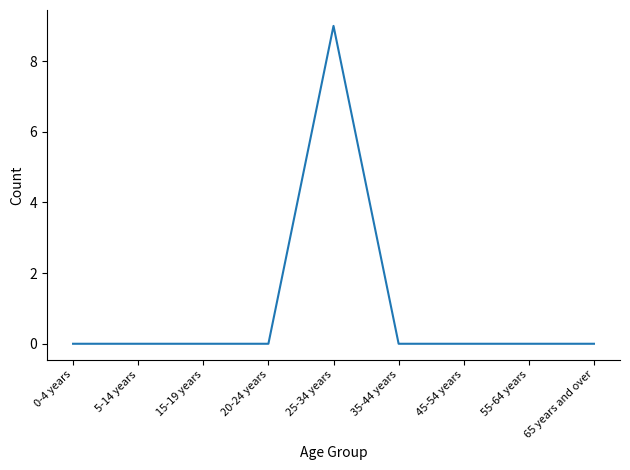

What is the greatest value displayed?

9